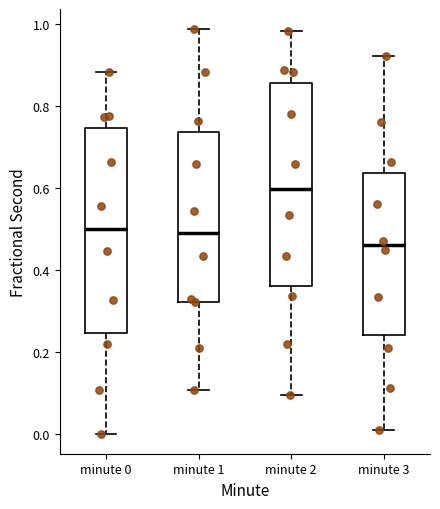

Reading left to right, read every box against the y-axis: the position of its median line, the range the box covers, and the ends of its whiskers. The values are not printed on the chart, so give them approximately, as read against the axis.

minute 0: median 0.50, box 0.24 to 0.74, whiskers 0.00 to 0.88
minute 1: median 0.48, box 0.32 to 0.74, whiskers 0.10 to 0.98
minute 2: median 0.60, box 0.36 to 0.86, whiskers 0.10 to 0.98
minute 3: median 0.46, box 0.24 to 0.64, whiskers 0.00 to 0.92